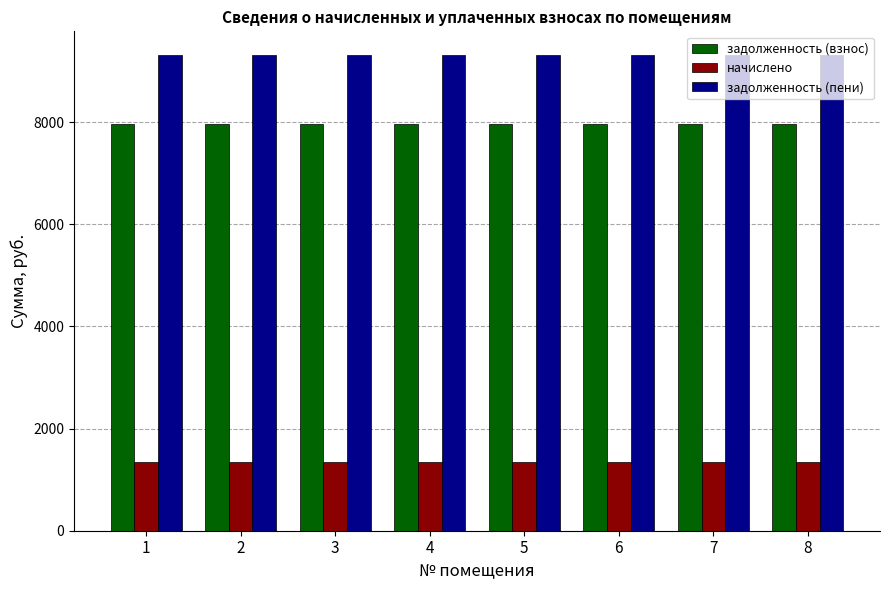

Does the chart contain any negative values?

No